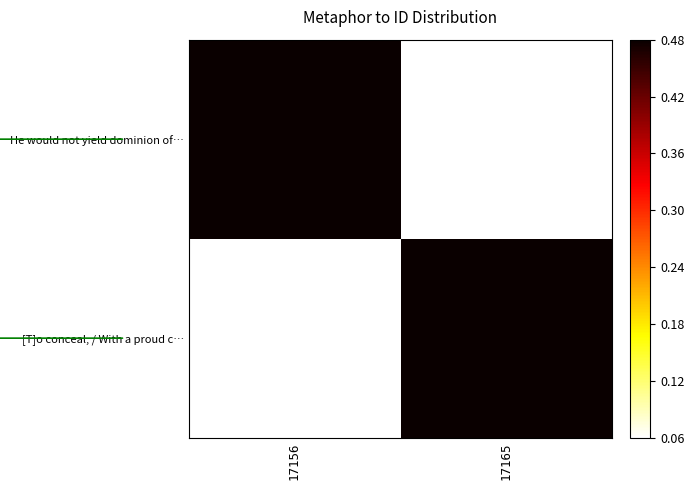

Between 17156 and 17165, which is larger?

17156